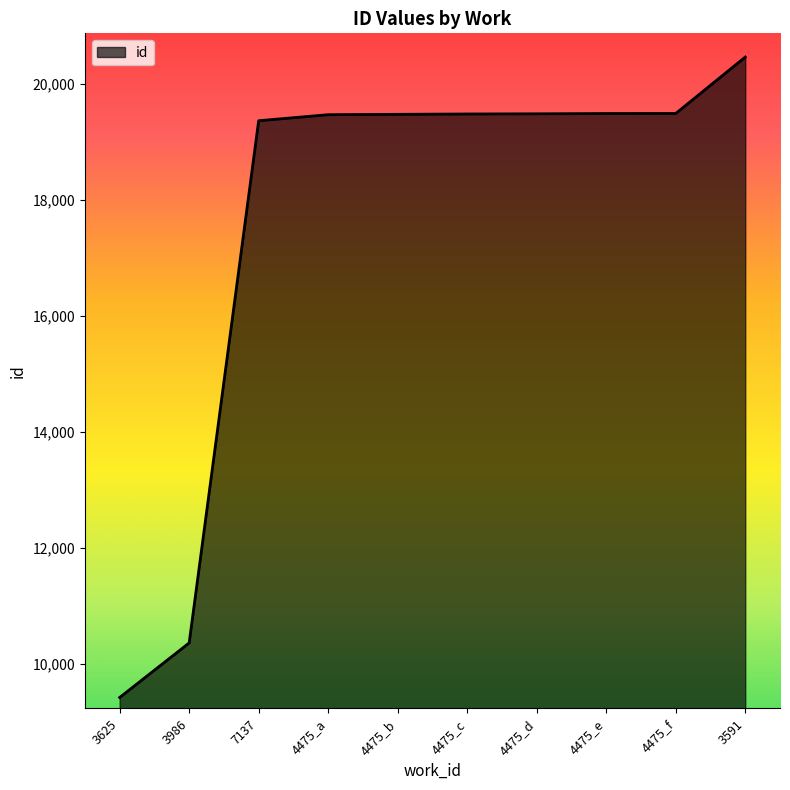

What is the approximate value at 4475_e, to the nearest 50?

19500